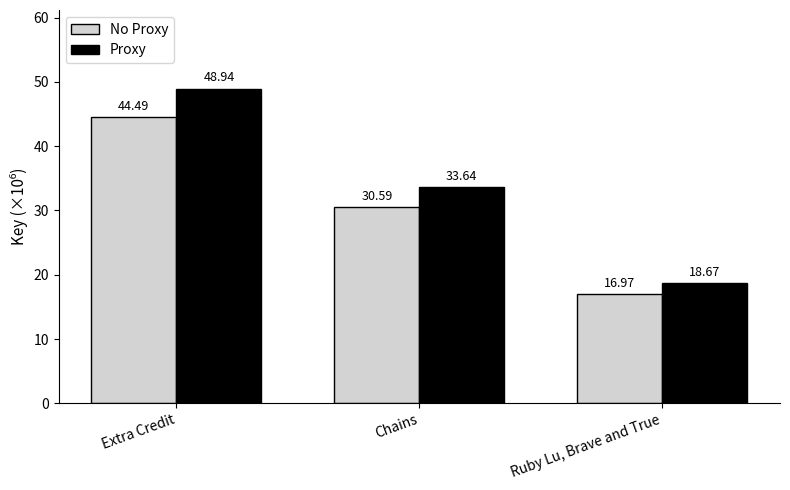

What is the label of the 1st bar from the right?

Ruby Lu, Brave and True